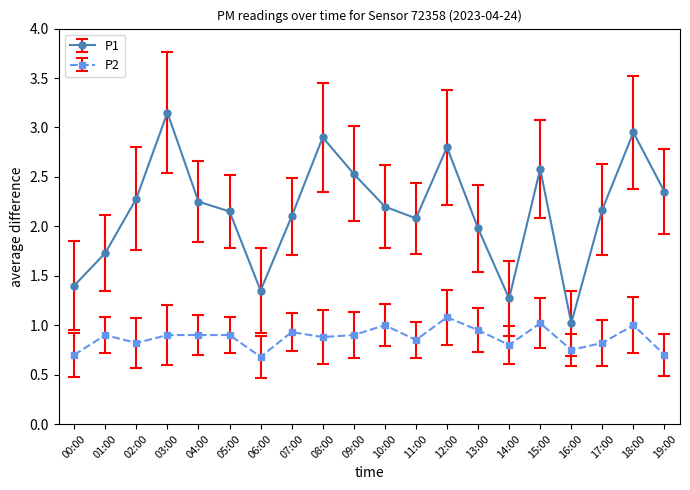

What is the minimum value shown in the chart?

0.7